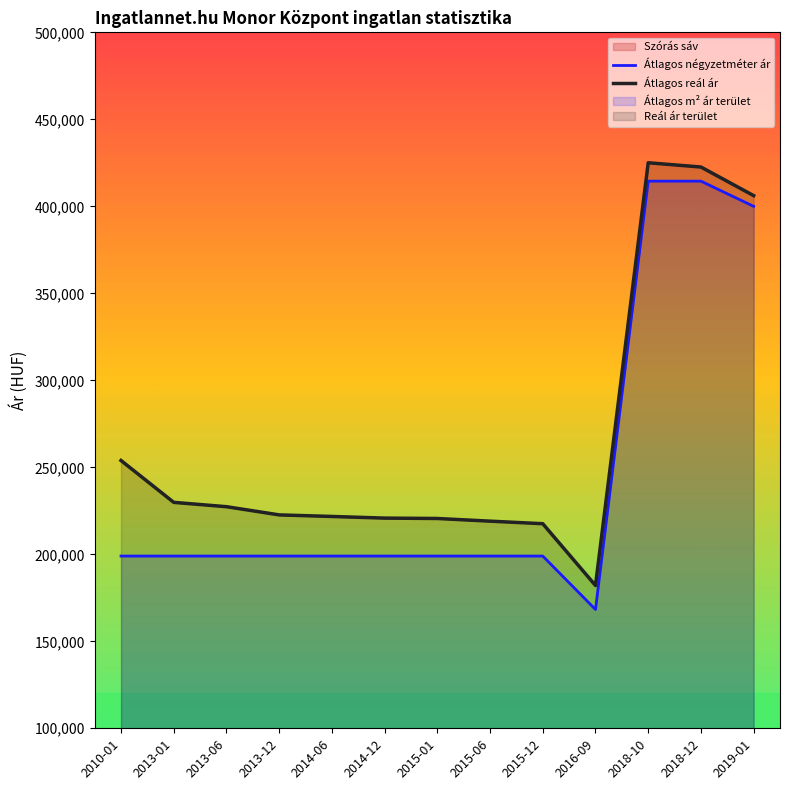

Rank the series by their maximum value, from lowest to highest.

Átlagos négyzetméter ár, Átlagos reál ár